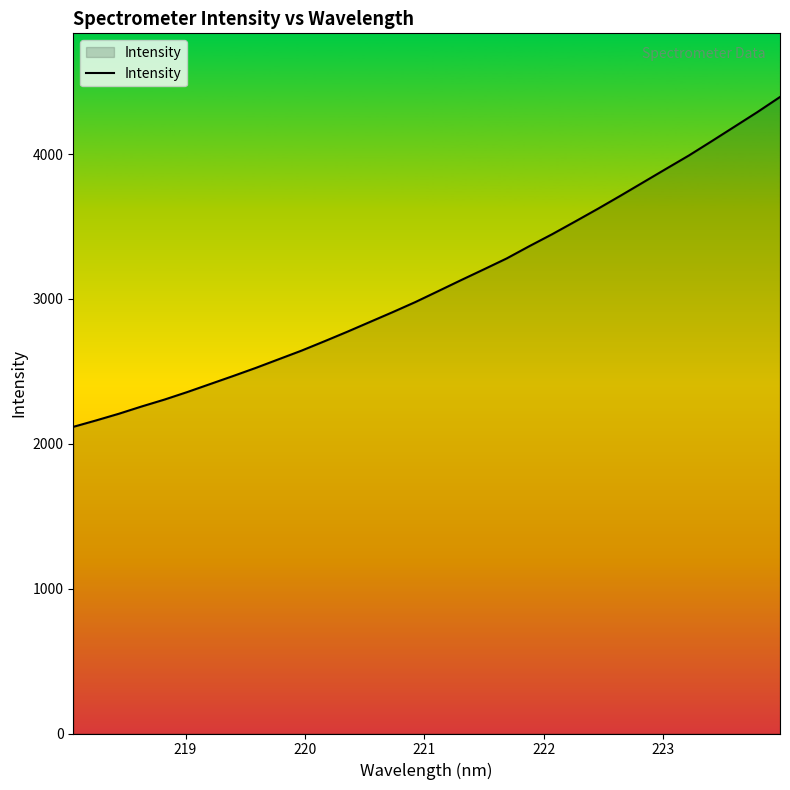

What is the greatest value displayed?

4394.1